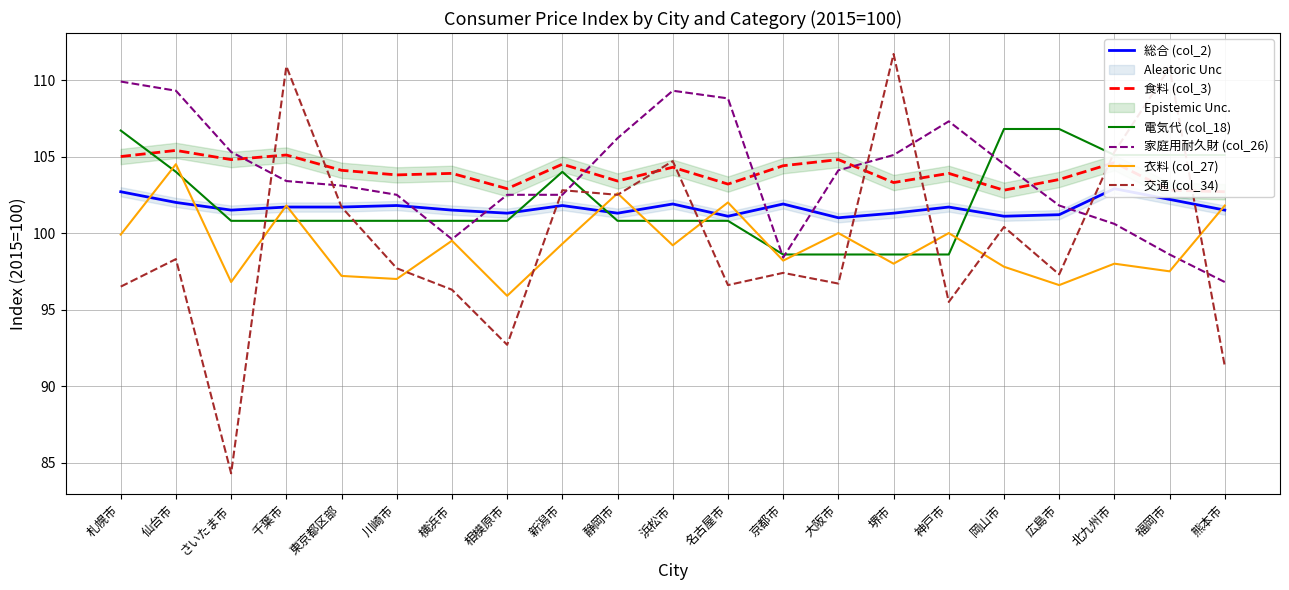

At which category does 家庭用耐久財 (col_26) reach its first local peak?

浜松市